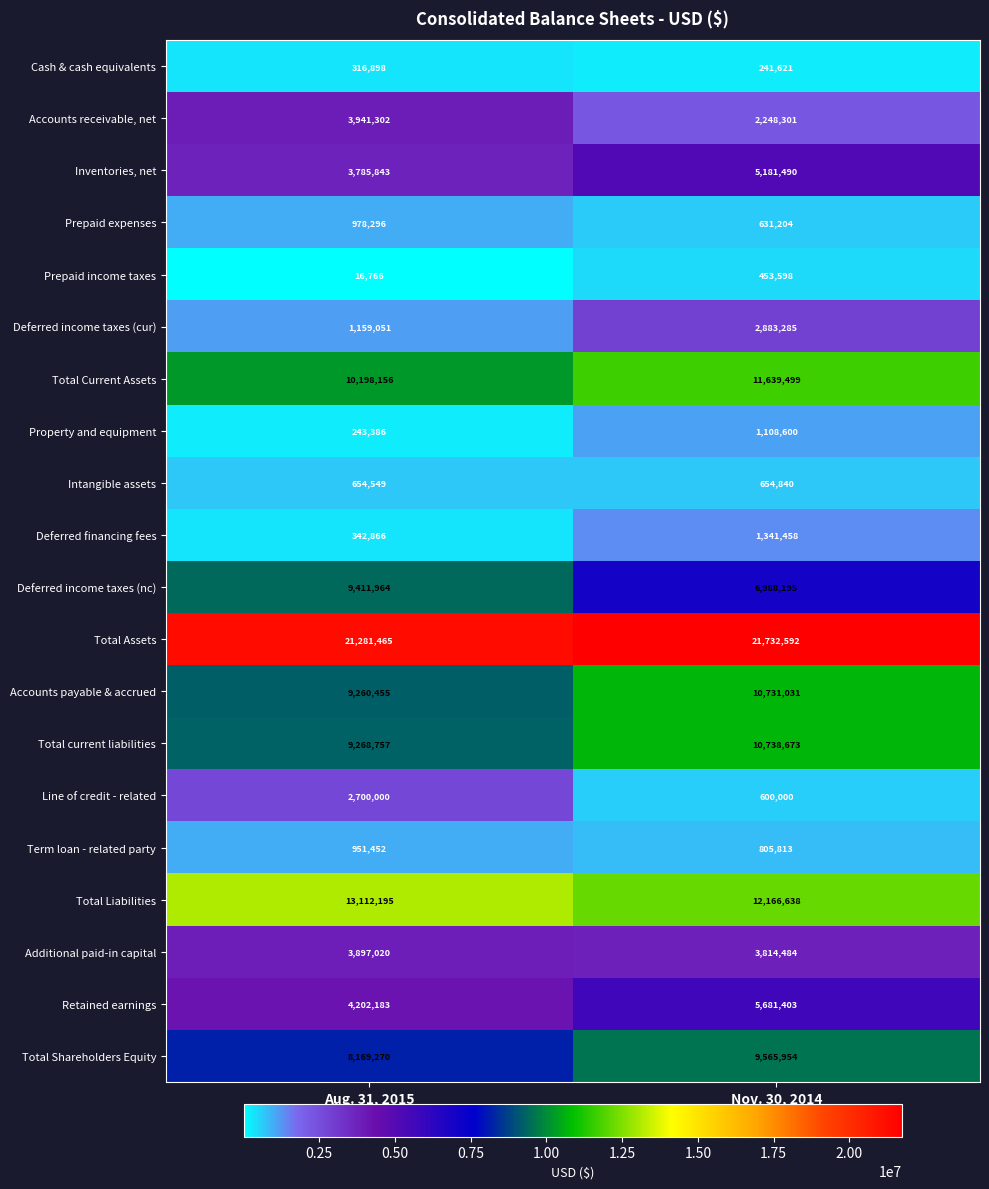

Which series has the largest range (max minus min)?

Deferred income taxes (nc)